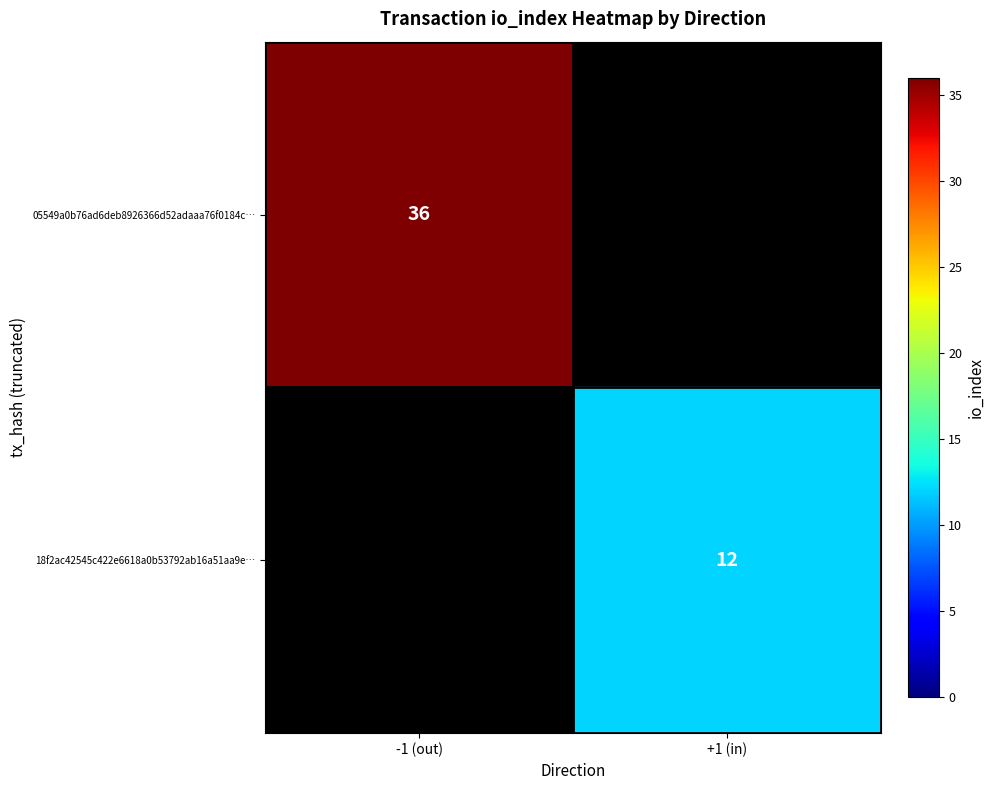

What is the minimum value shown in the chart?

12.0